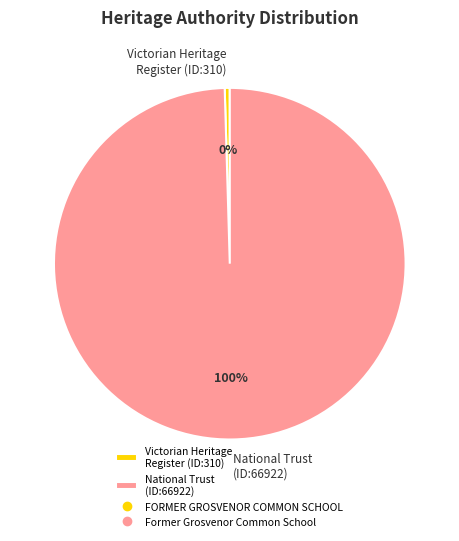

Combined, do National Trust (ID:66922) and Victorian Heritage Register (ID:310) account for over 50%?

Yes